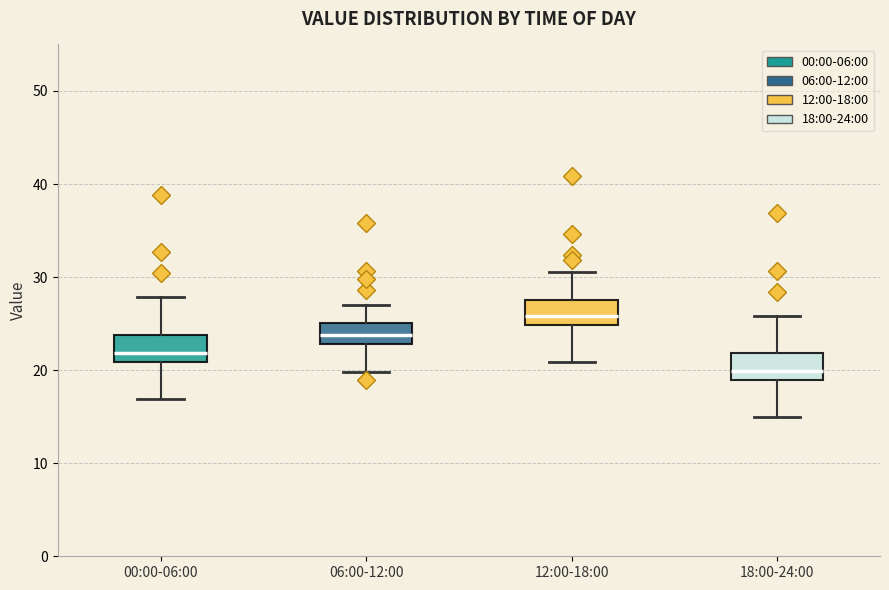

Where does the upper whisker of the box for 00:00-06:00 end on the y-axis? The values are not printed on the chart, so give them approximately, as read against the axis.

28